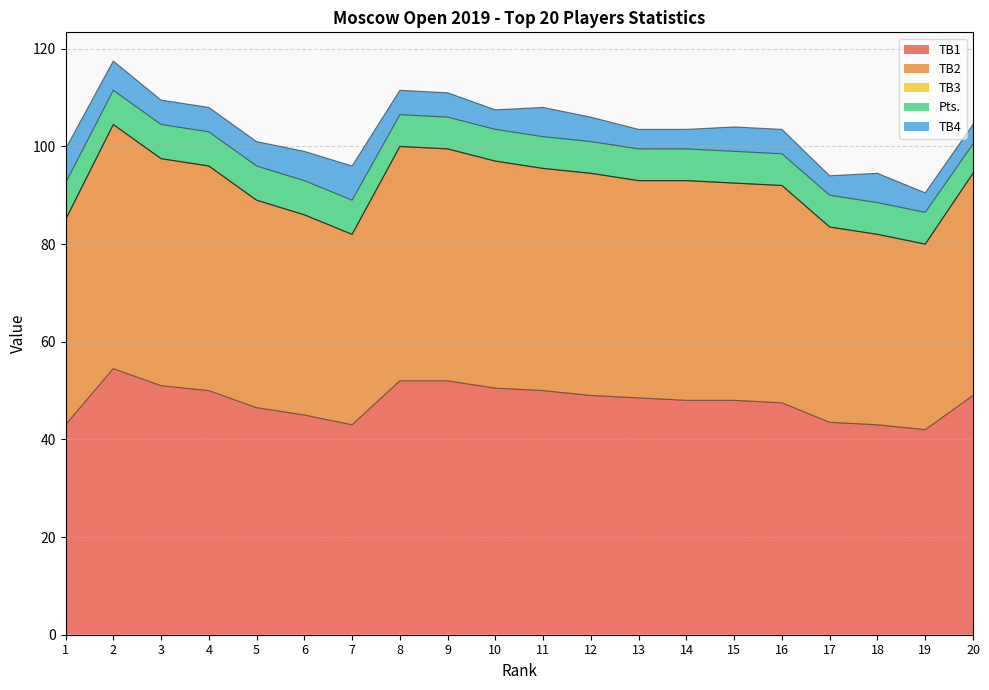

What are all the series names shown in the legend?

TB1, TB2, TB3, Pts., TB4